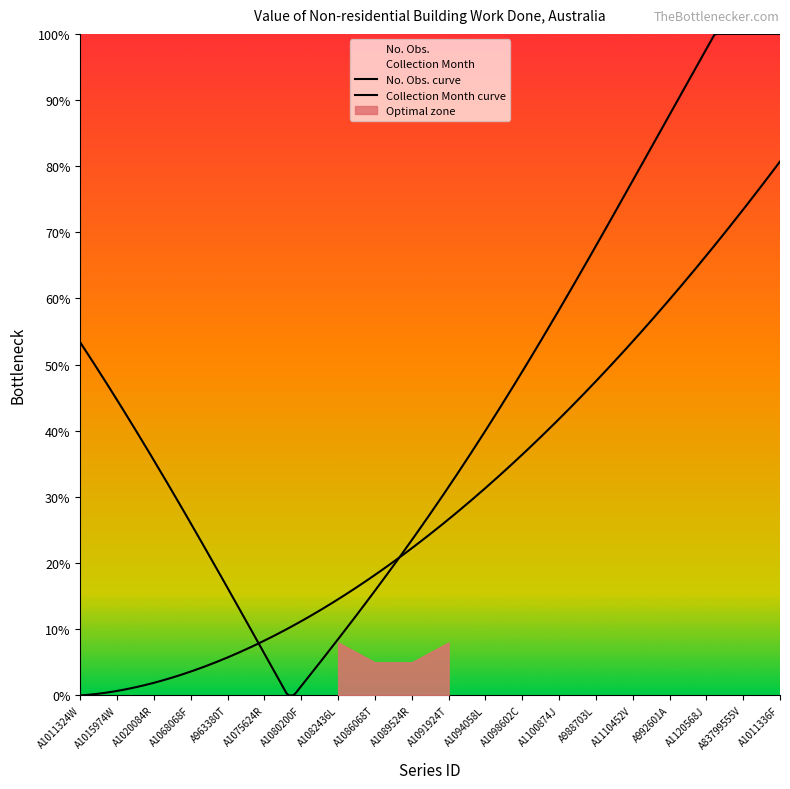

What is the average value of the No. Obs. series?

87